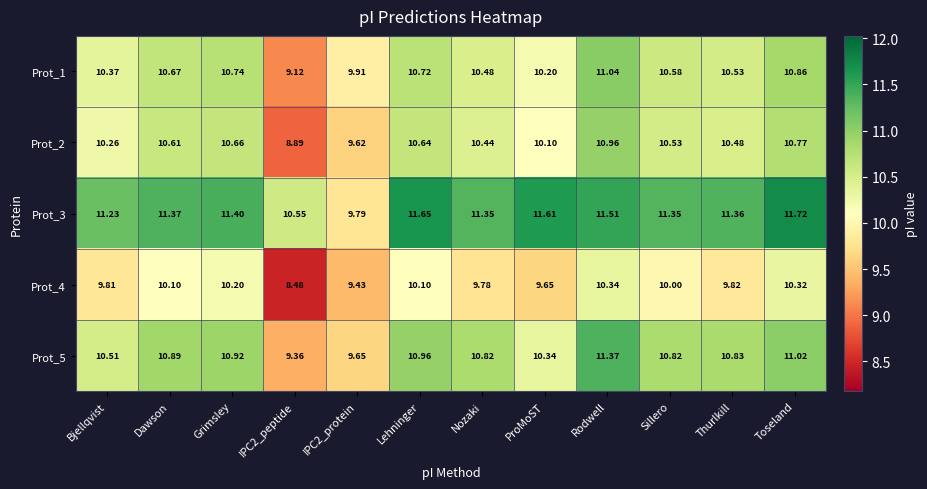

At which category is the sum across all series the highest?

Rodwell